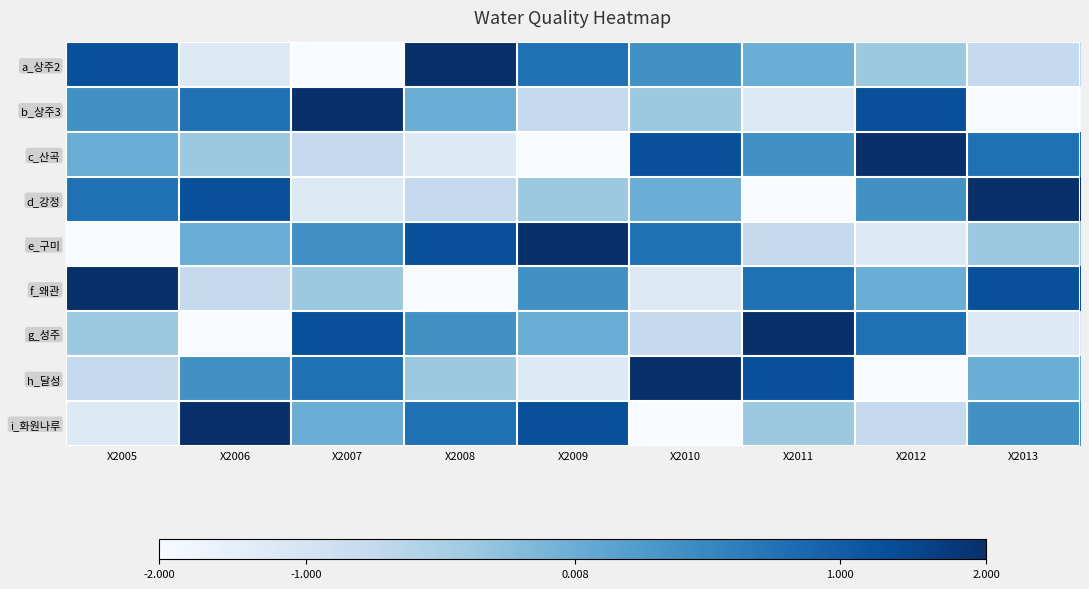

Reading right to left, list all the values displayed in this chart.

a_상주2: X2013=-0.8	X2012=-0.4	X2011=0.0	X2010=0.4	X2009=0.8	X2008=1.5	X2007=-1.5	X2006=-1.2	X2005=1.2
b_상주3: X2013=-1.5	X2012=1.2	X2011=-1.2	X2010=-0.4	X2009=-0.8	X2008=0.0	X2007=1.5	X2006=0.8	X2005=0.4
c_산곡: X2013=0.8	X2012=1.5	X2011=0.4	X2010=1.2	X2009=-1.5	X2008=-1.2	X2007=-0.8	X2006=-0.4	X2005=0.0
d_강정: X2013=1.5	X2012=0.4	X2011=-1.5	X2010=0.0	X2009=-0.4	X2008=-0.8	X2007=-1.2	X2006=1.2	X2005=0.8
e_구미: X2013=-0.4	X2012=-1.2	X2011=-0.8	X2010=0.8	X2009=1.5	X2008=1.2	X2007=0.4	X2006=0.0	X2005=-1.5
f_왜관: X2013=1.2	X2012=0.0	X2011=0.8	X2010=-1.2	X2009=0.4	X2008=-1.5	X2007=-0.4	X2006=-0.8	X2005=1.5
g_성주: X2013=-1.2	X2012=0.8	X2011=1.5	X2010=-0.8	X2009=0.0	X2008=0.4	X2007=1.2	X2006=-1.5	X2005=-0.4
h_달성: X2013=0.0	X2012=-1.5	X2011=1.2	X2010=1.5	X2009=-1.2	X2008=-0.4	X2007=0.8	X2006=0.4	X2005=-0.8
i_화원나루: X2013=0.4	X2012=-0.8	X2011=-0.4	X2010=-1.5	X2009=1.2	X2008=0.8	X2007=0.0	X2006=1.5	X2005=-1.2